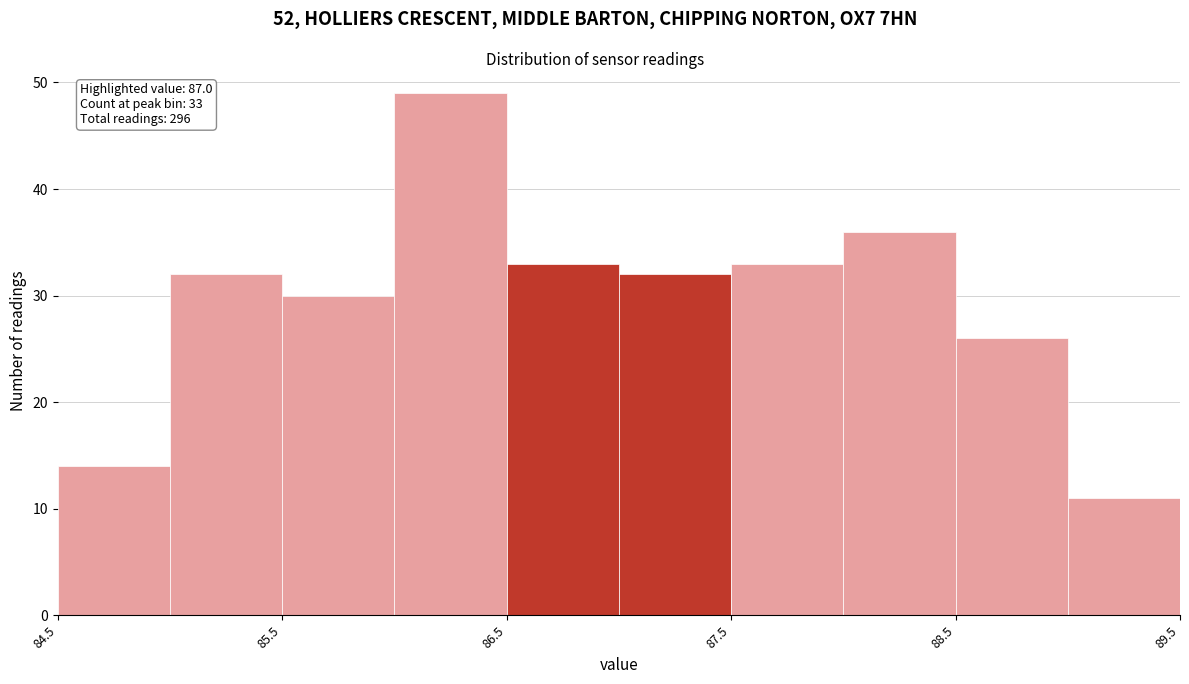

Which range on the x-axis has the tallest bar?

86.0 to 86.5